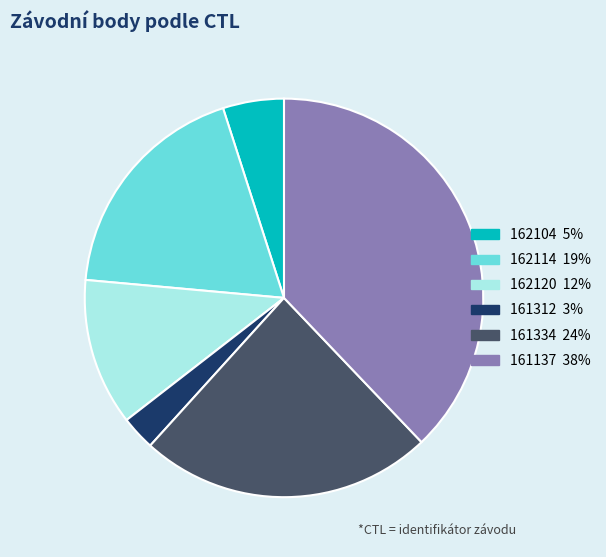

Count the number of slices in the pie.

6